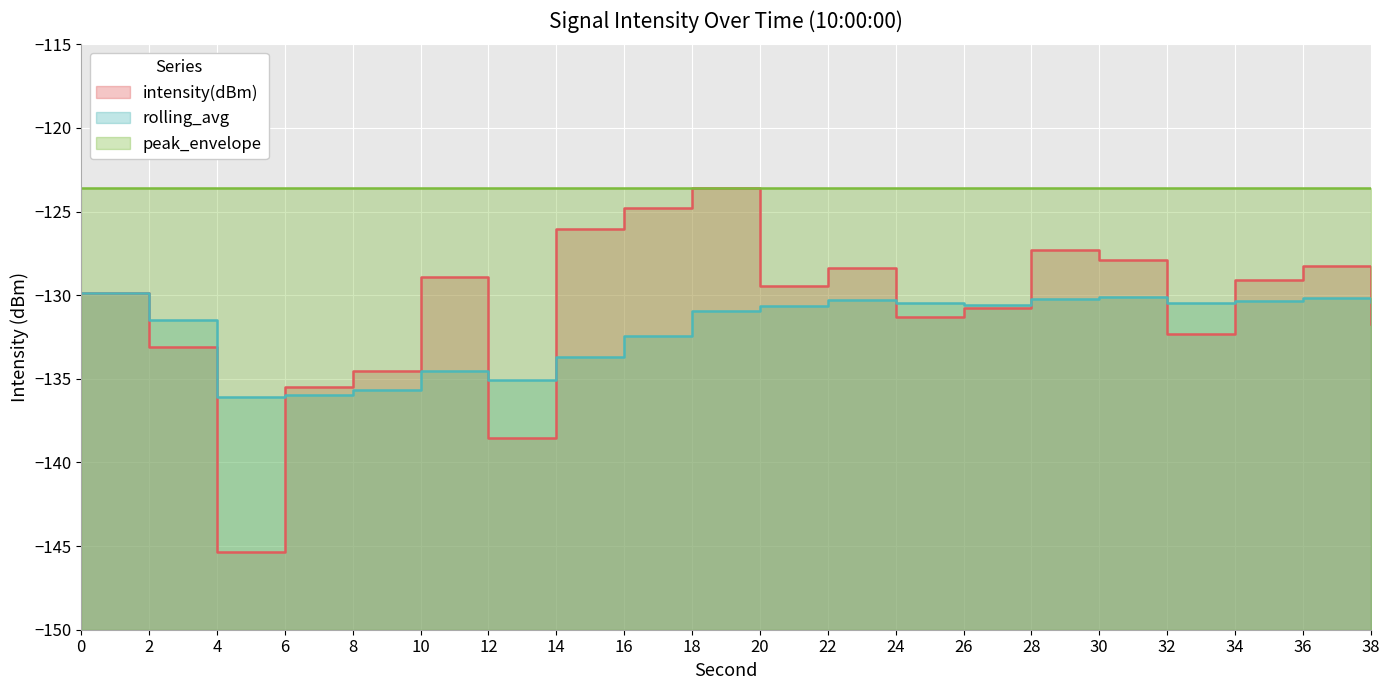

Is the value of intensity(dBm) at 34 greater than the value of rolling_avg at 22?

Yes